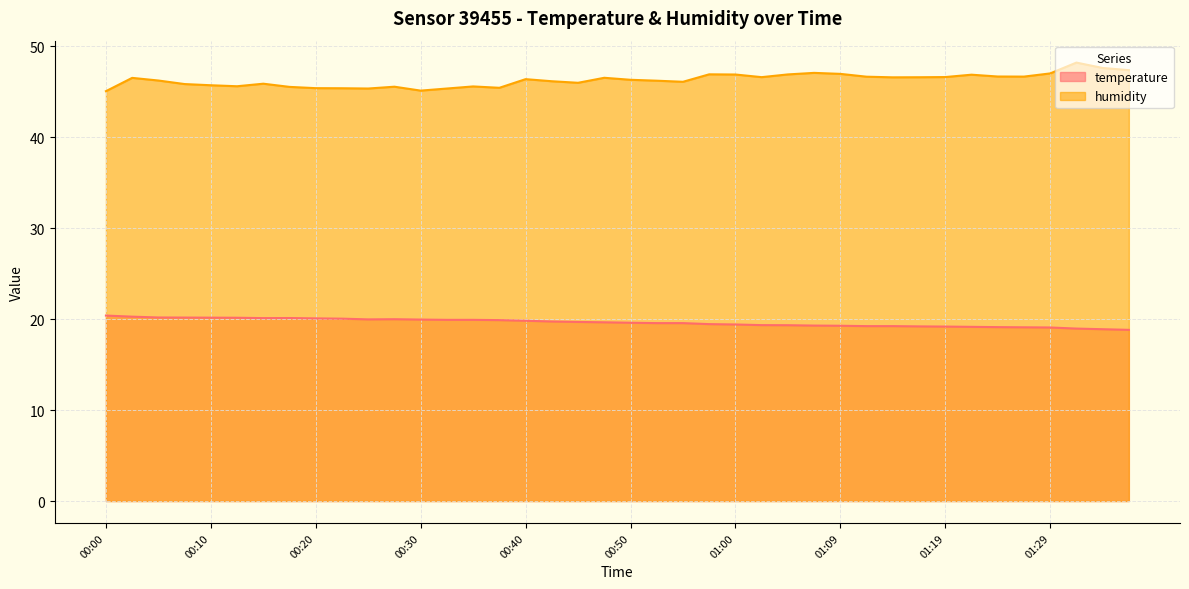

What is the maximum value for temperature?

20.4